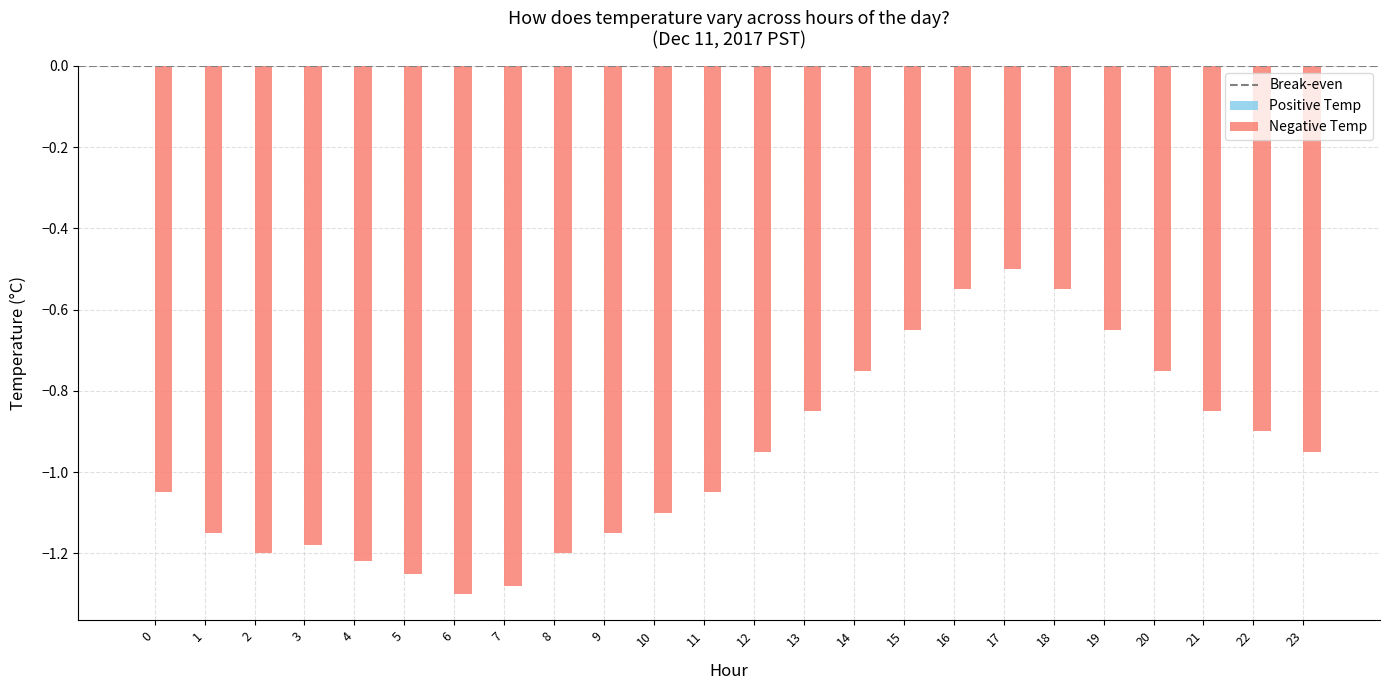

Between 18 and 20, which is larger?

18